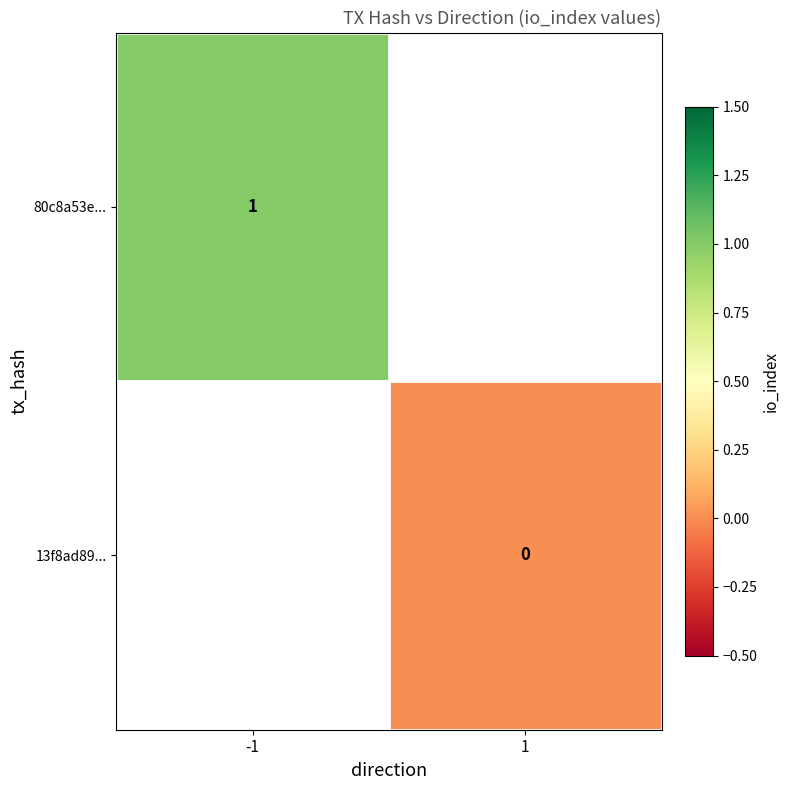

Is it true that 80c8a53e... equals 2 at -1?

False